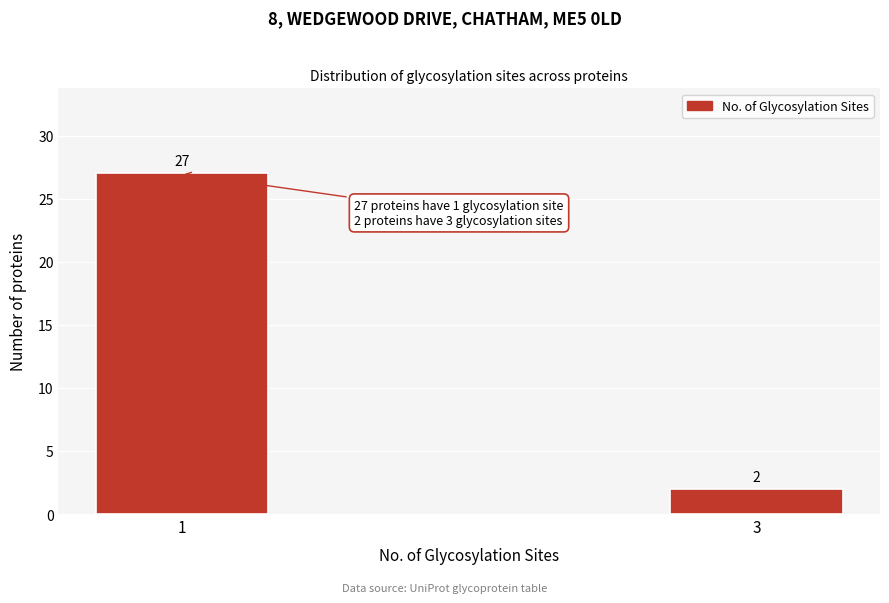

Reading left to right, list all the values displayed in this chart.

1=27	3=2